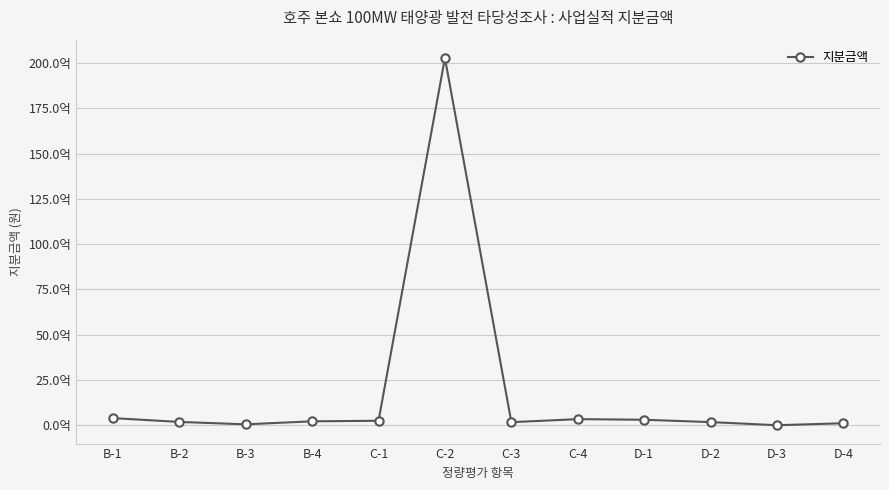

Does the chart have visible grid lines?

Yes